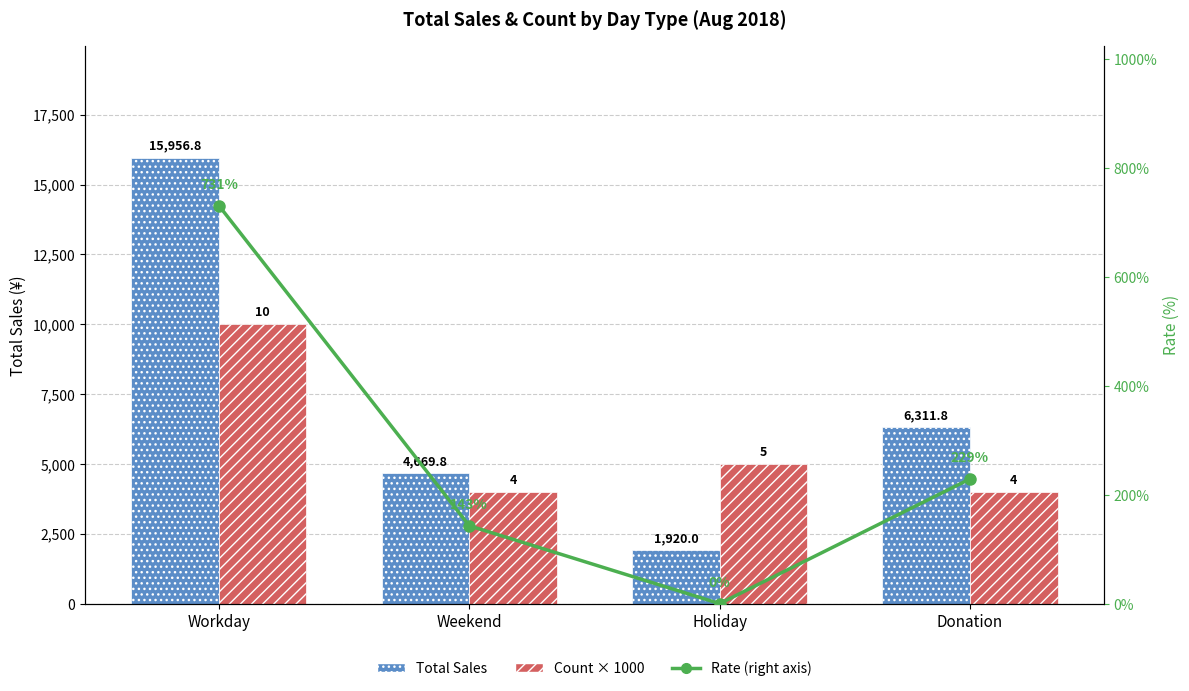

True or false: Count × 1000 has a value of 1351.6 at Holiday.

False